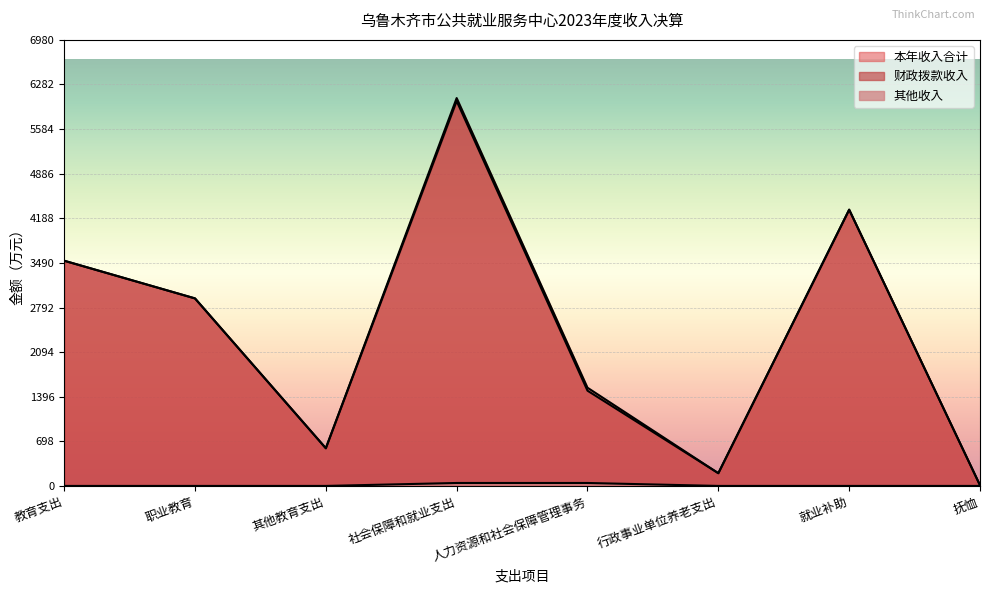

List the series in order of their peak value, highest first.

本年收入合计, 财政拨款收入, 其他收入